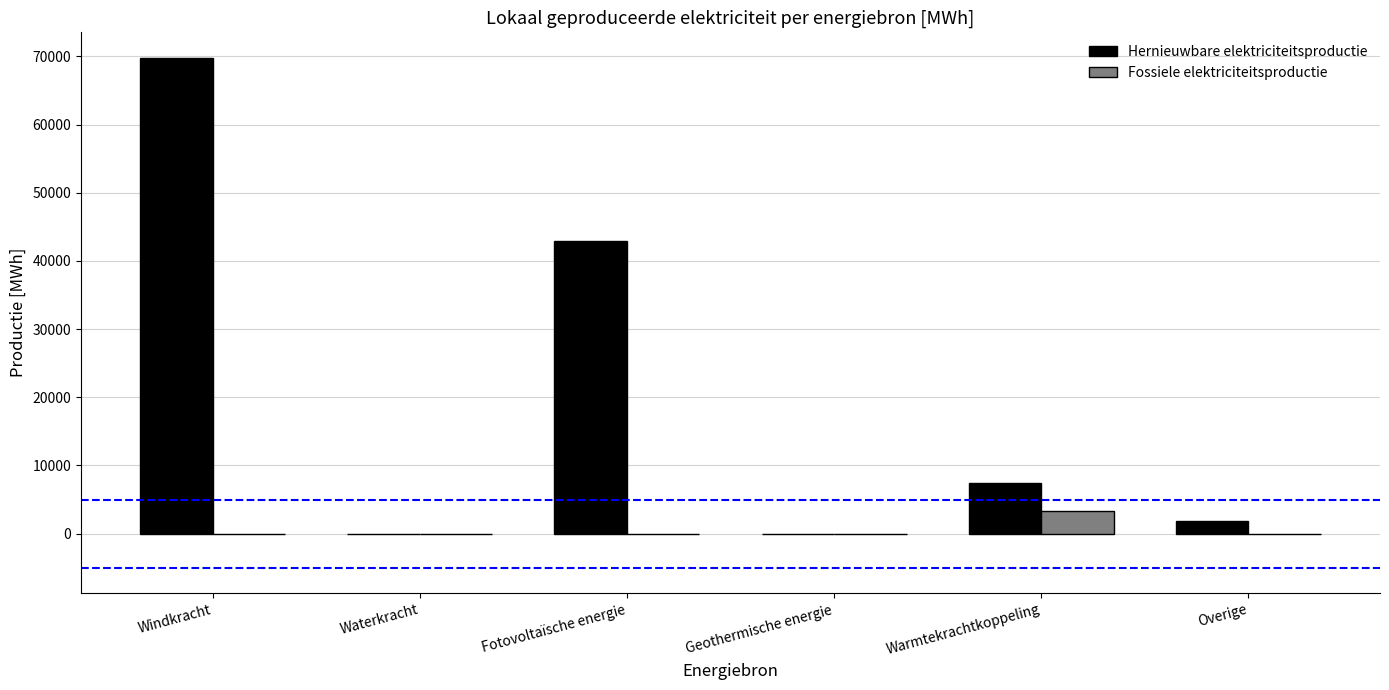

What is the sum of the Hernieuwbare elektriciteitsproductie values at Overige and Geothermische energie?

1858.5